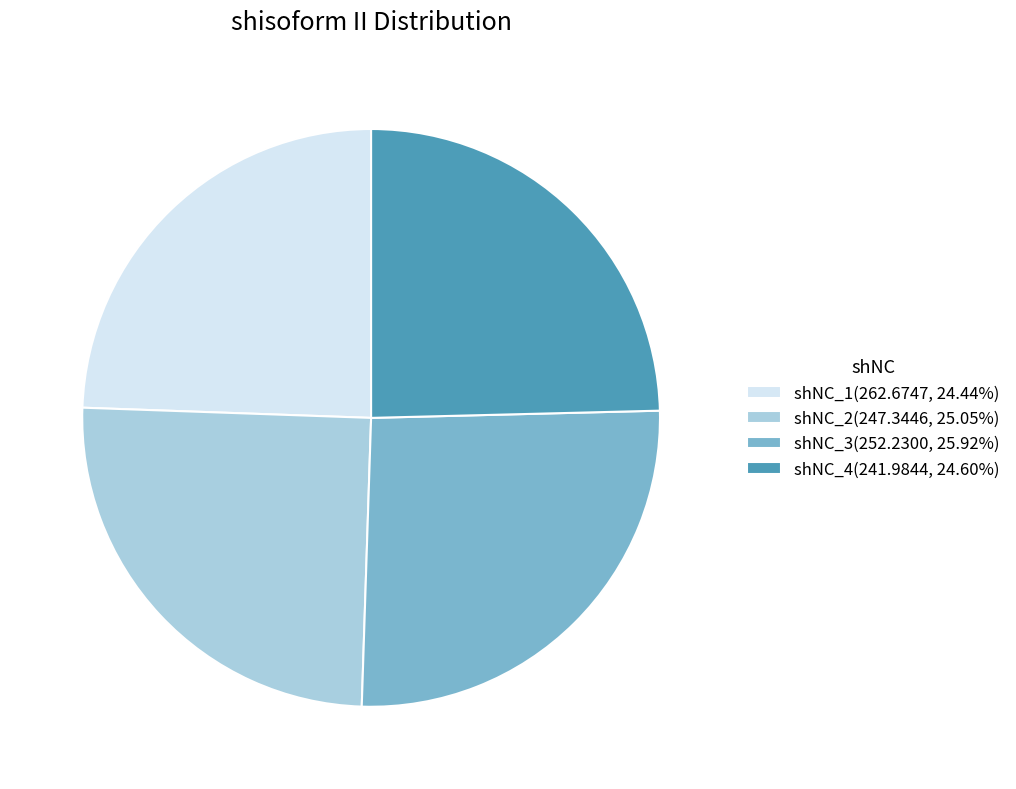

Does shNC_1(262.6747, 24.44%) represent more than half of the total?

No